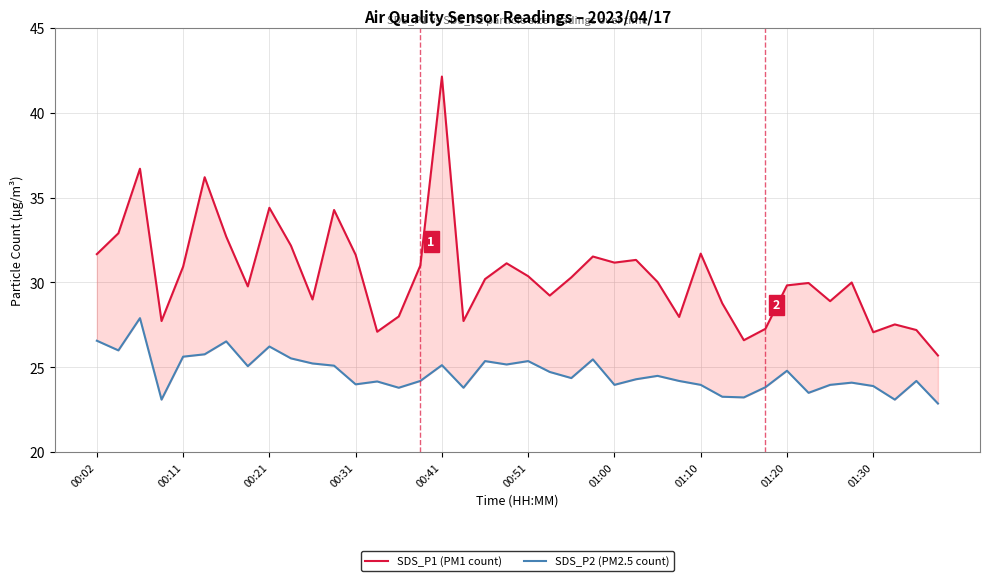

How many lines are shown in the chart?

2